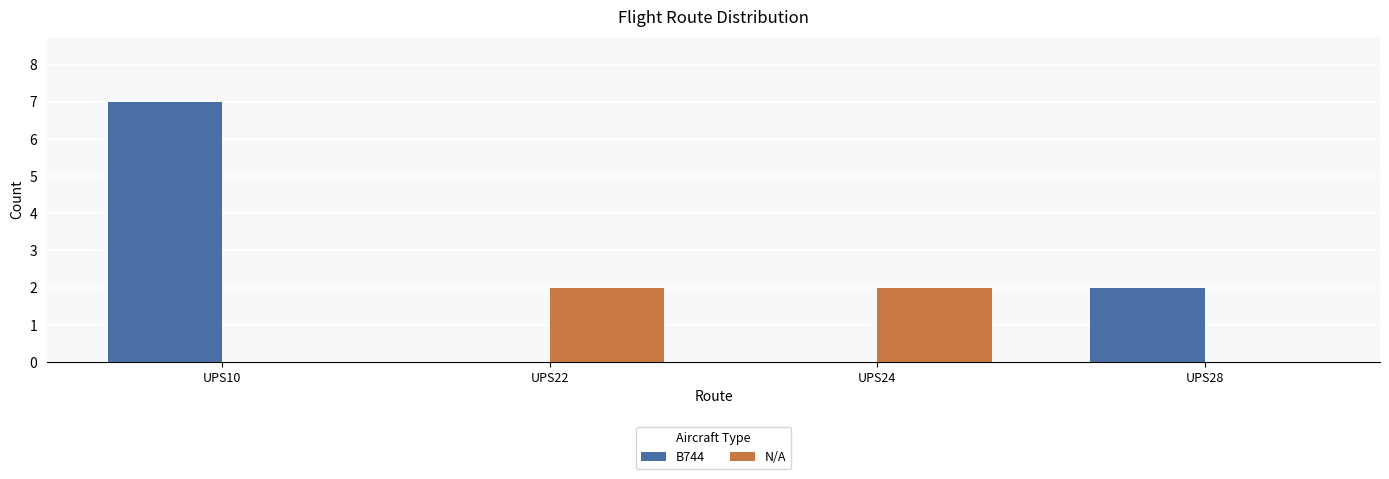

At which label is B744 closest to 3?

UPS28